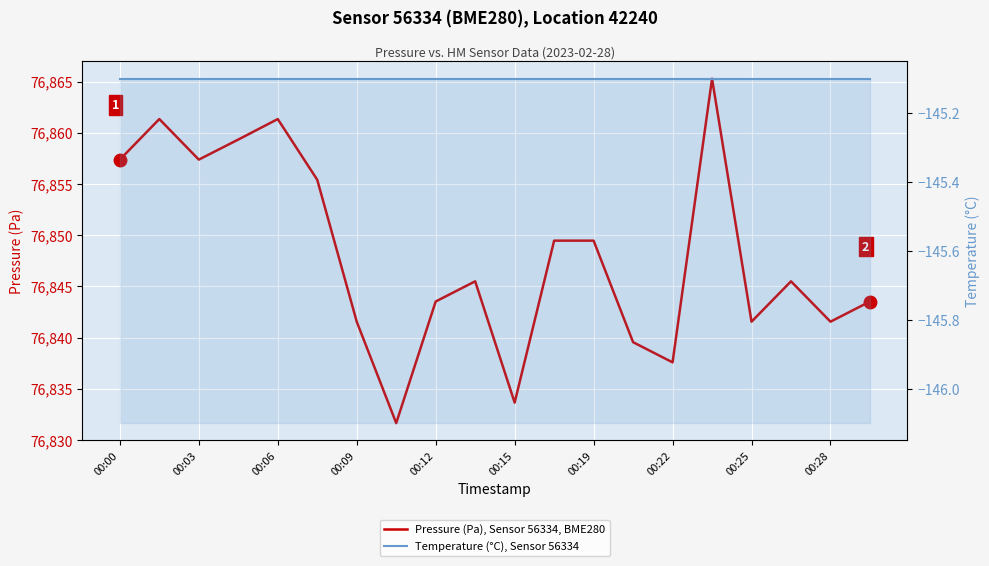

True or false: Temperature (°C), Sensor 56334 and Pressure (Pa), Sensor 56334, BME280 cross at least once.

False